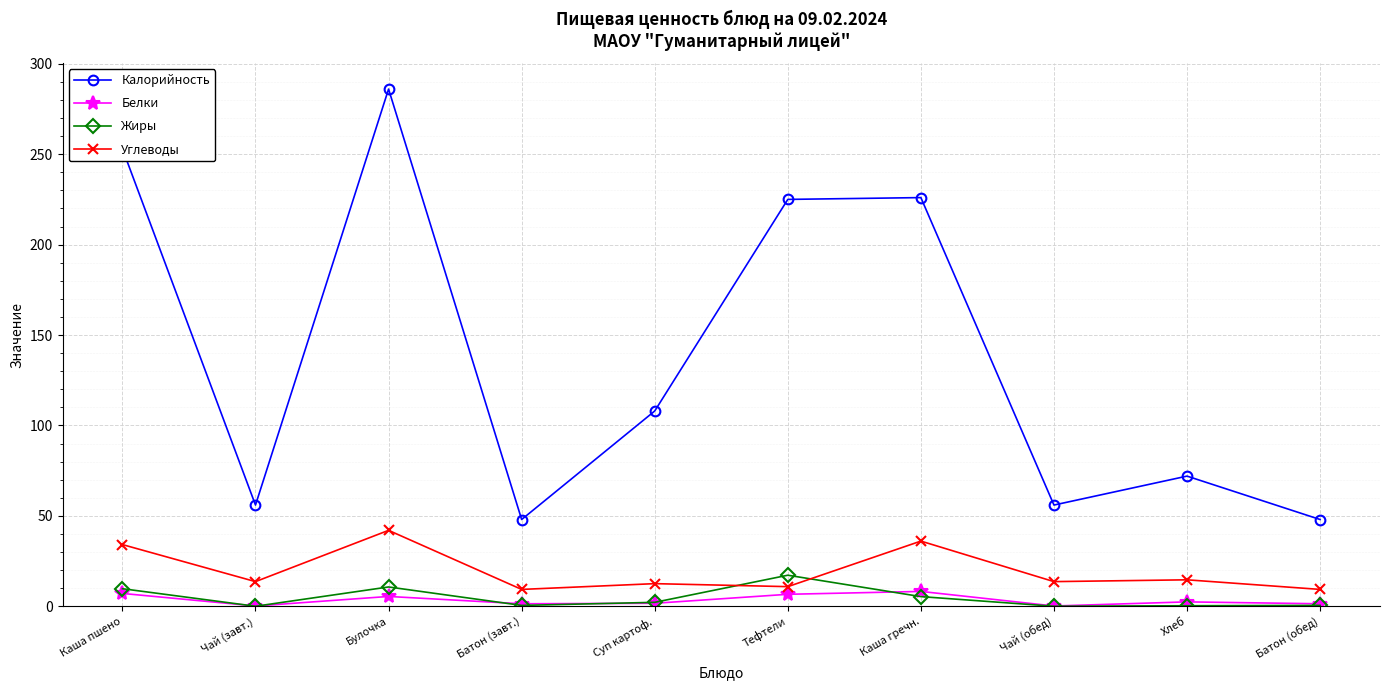

Which category has the highest value across all series?

Булочка